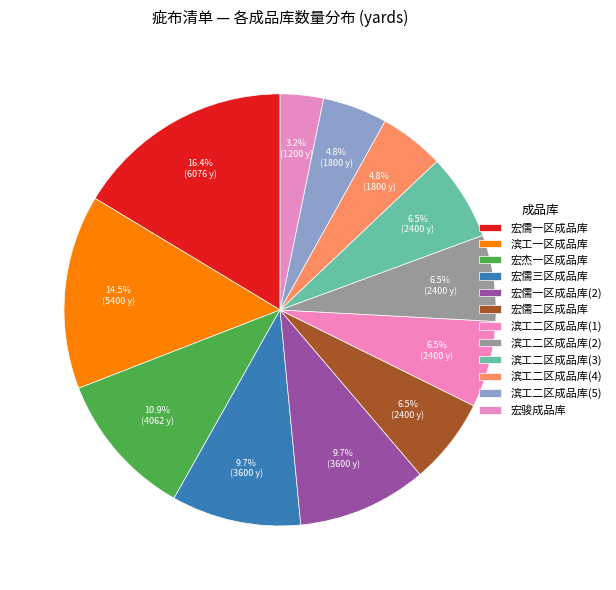

Combined, do 滨工二区成品库(5) and 宏杰一区成品库 account for over 50%?

No